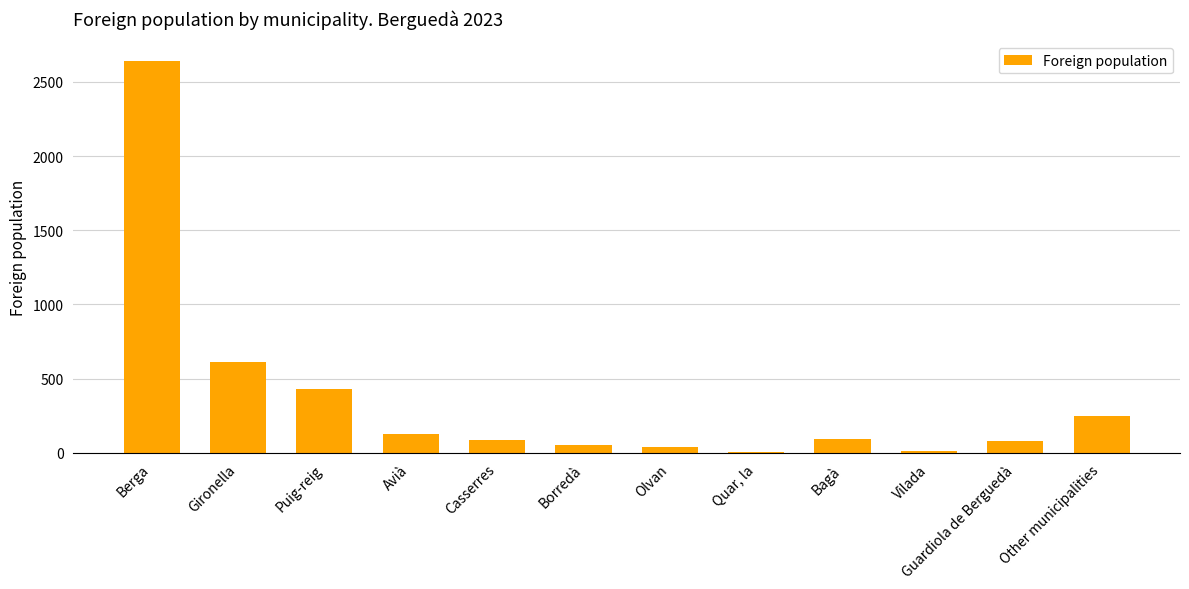

Which category has the highest value across all series?

Berga